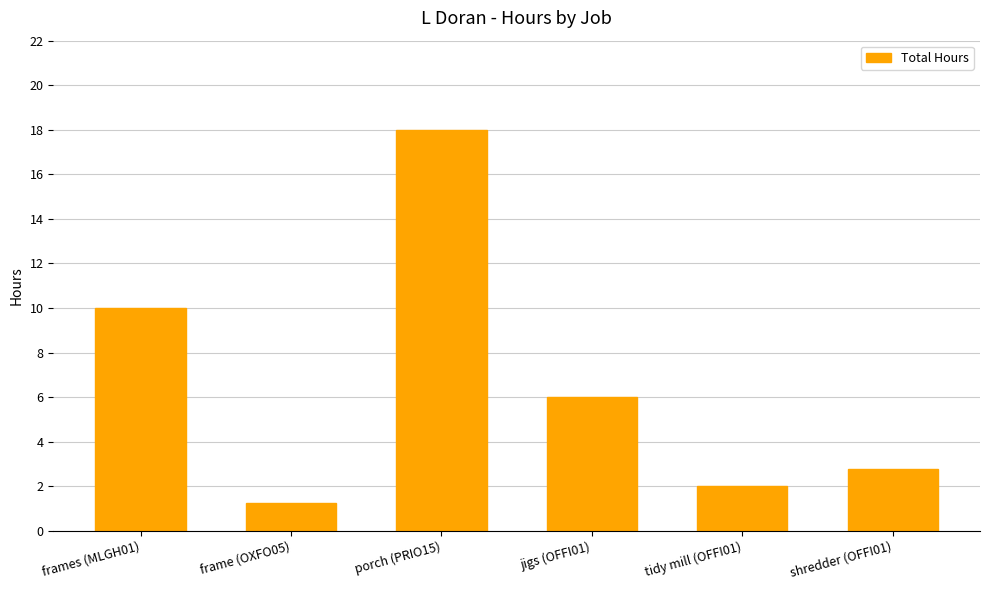

The chart shows a value of 8.7 at porch (PRIO15). True or false?

False